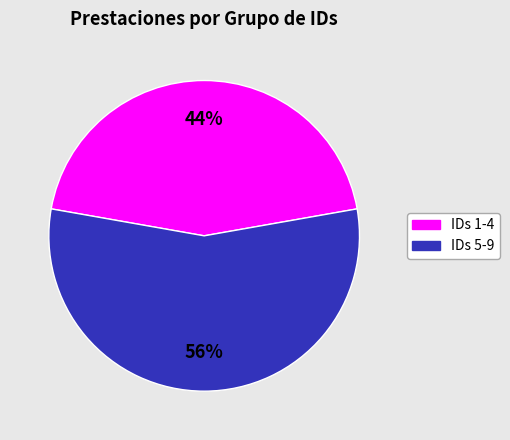

Is there any slice that represents more than half of the pie?

Yes